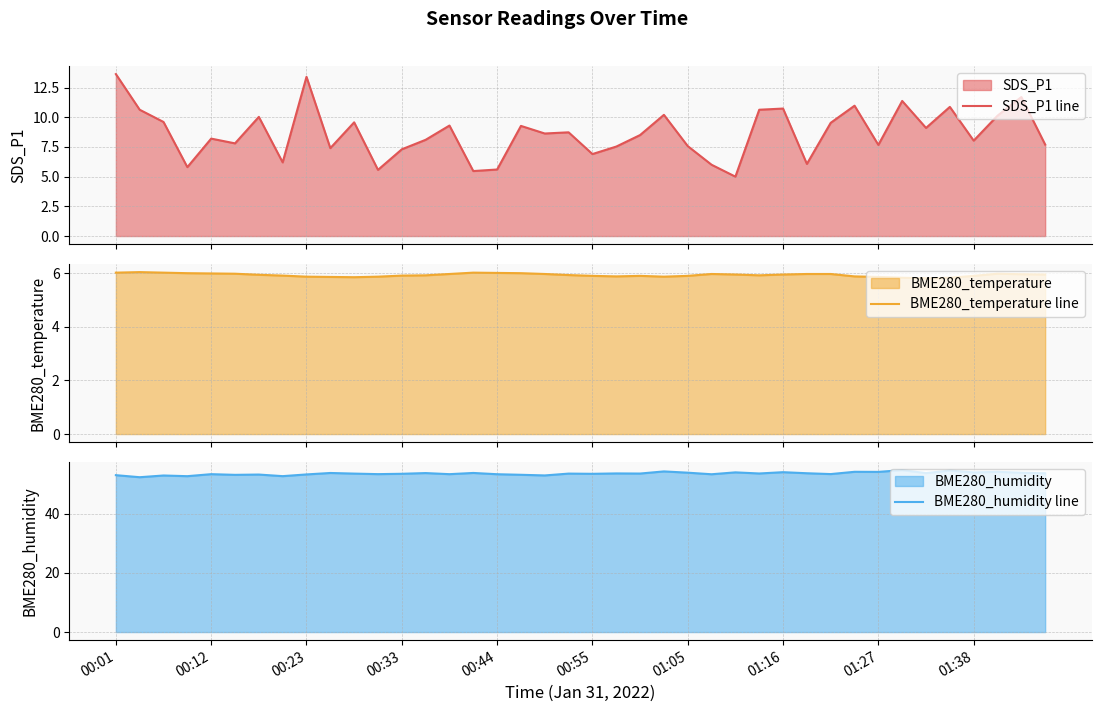

True or false: BME280_humidity line has a value of 14.5 at 00:23.

False